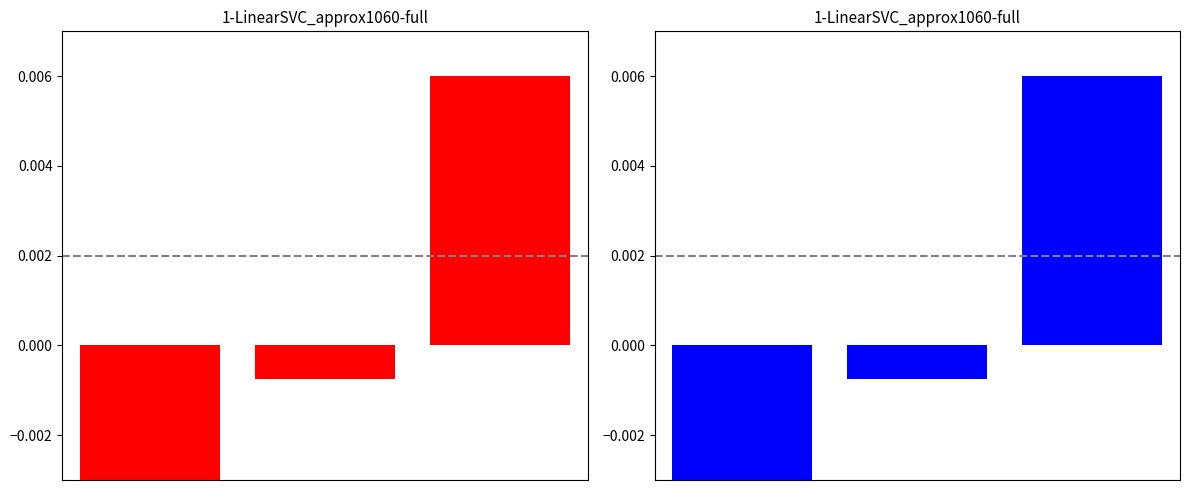

True or false: the data shows -0.0 at 0.

False